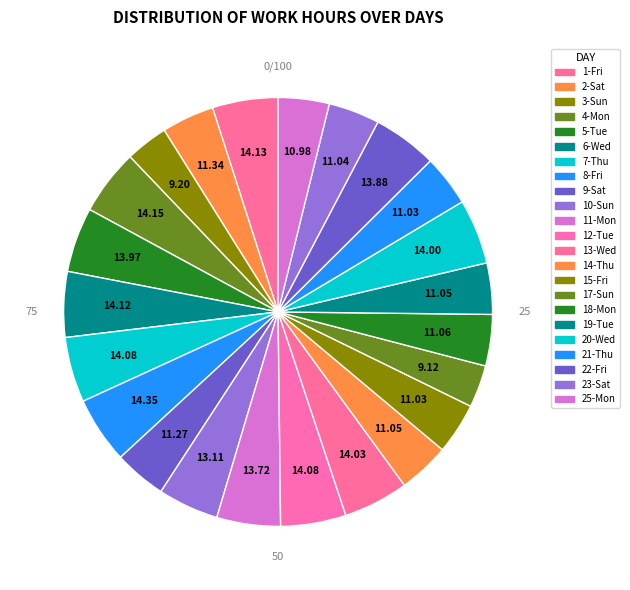

Is 25-Mon the majority of the pie?

No